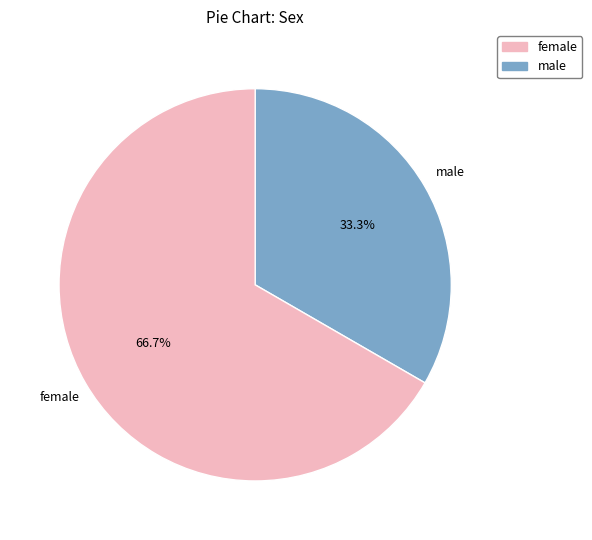

Does any single category account for the majority?

Yes